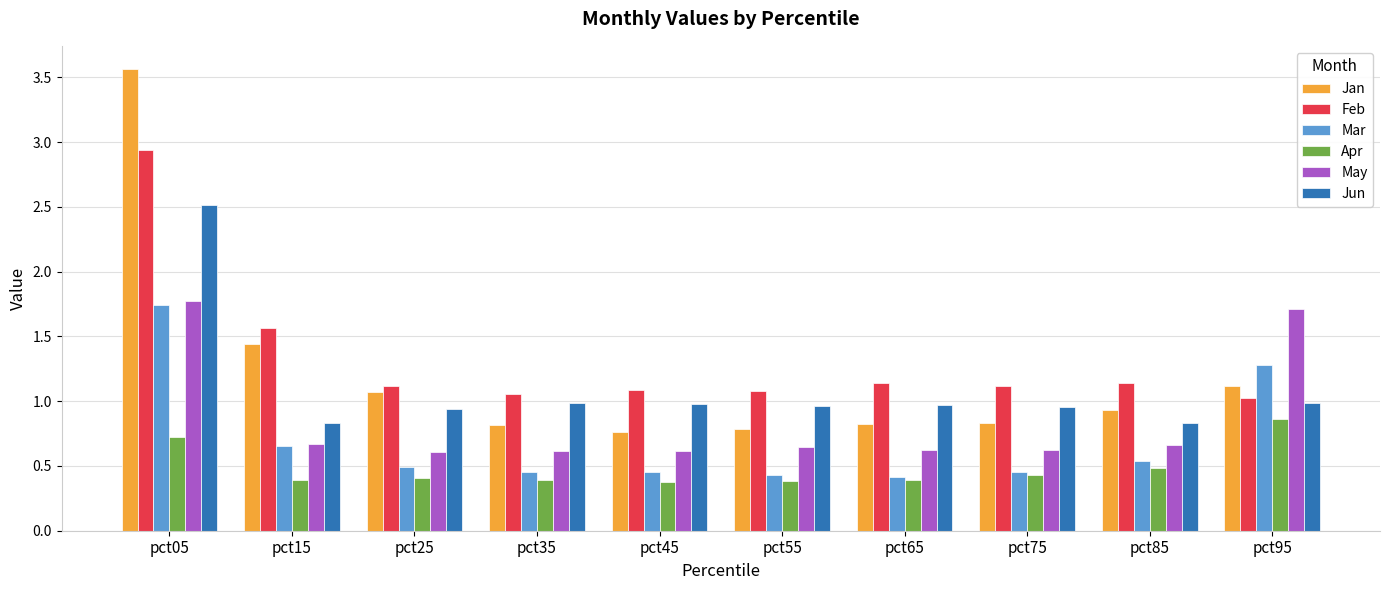

What is the difference between the maximum and minimum values in the Mar series?

1.3